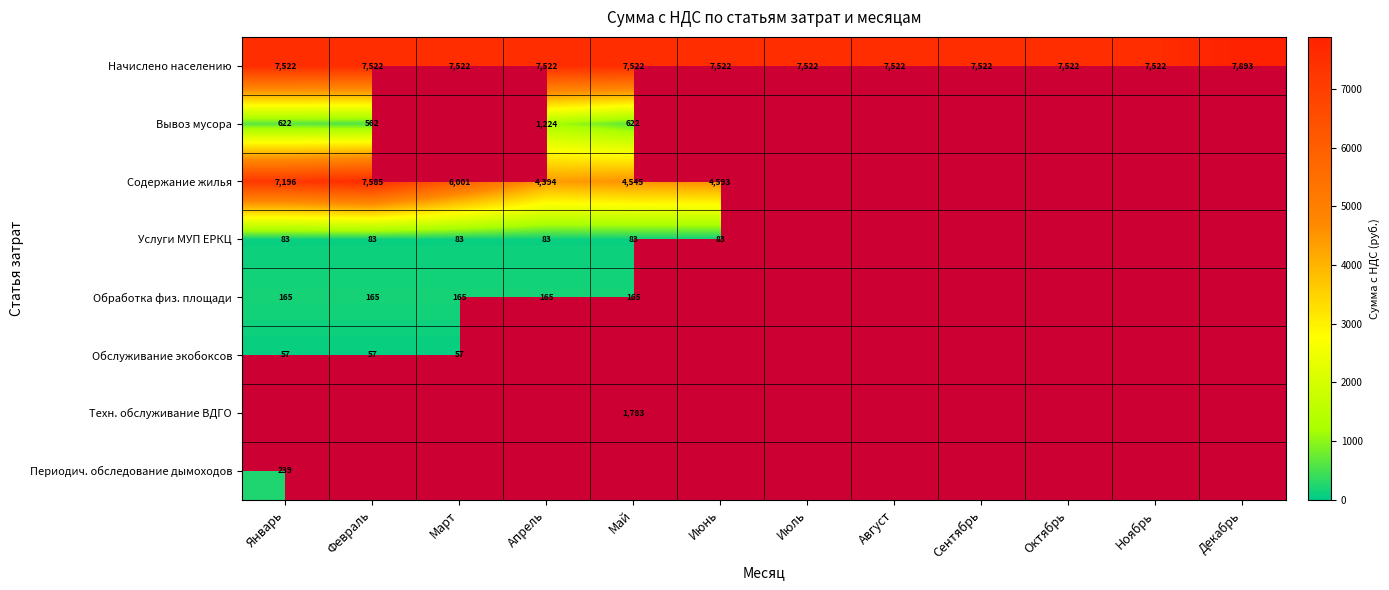

Is the value of Обслуживание экобоксов at Март greater than the value of Содержание жилья at Январь?

No